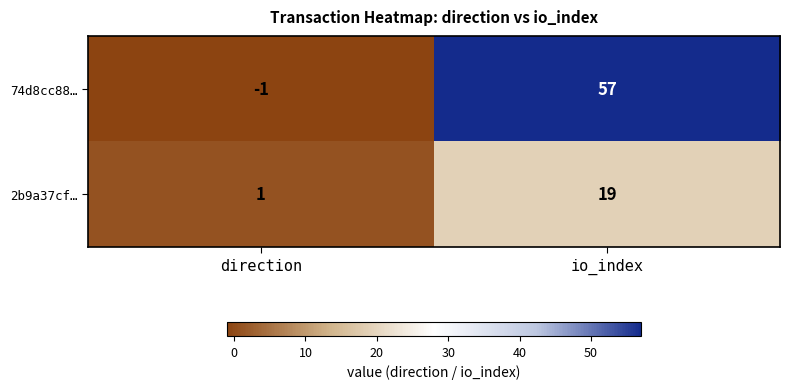

What is the minimum value shown in the chart?

-1